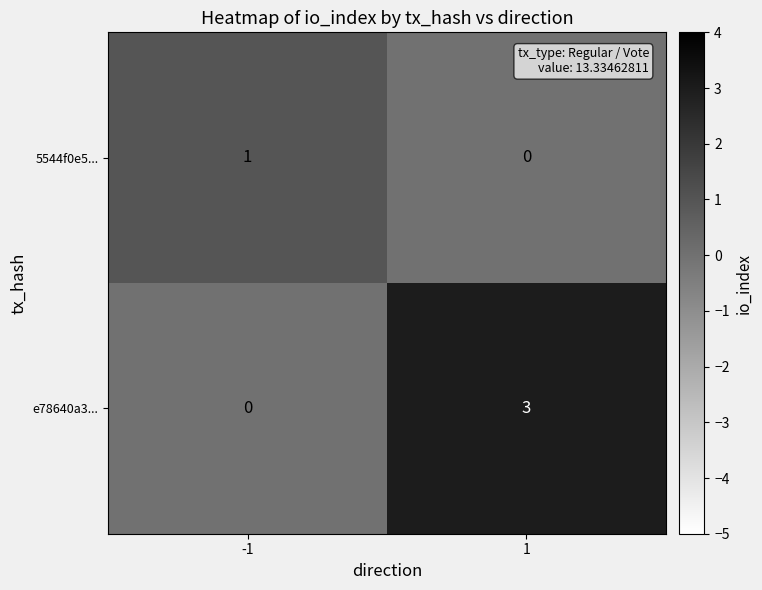

The e78640a3... series shows 3 at 1. True or false?

True